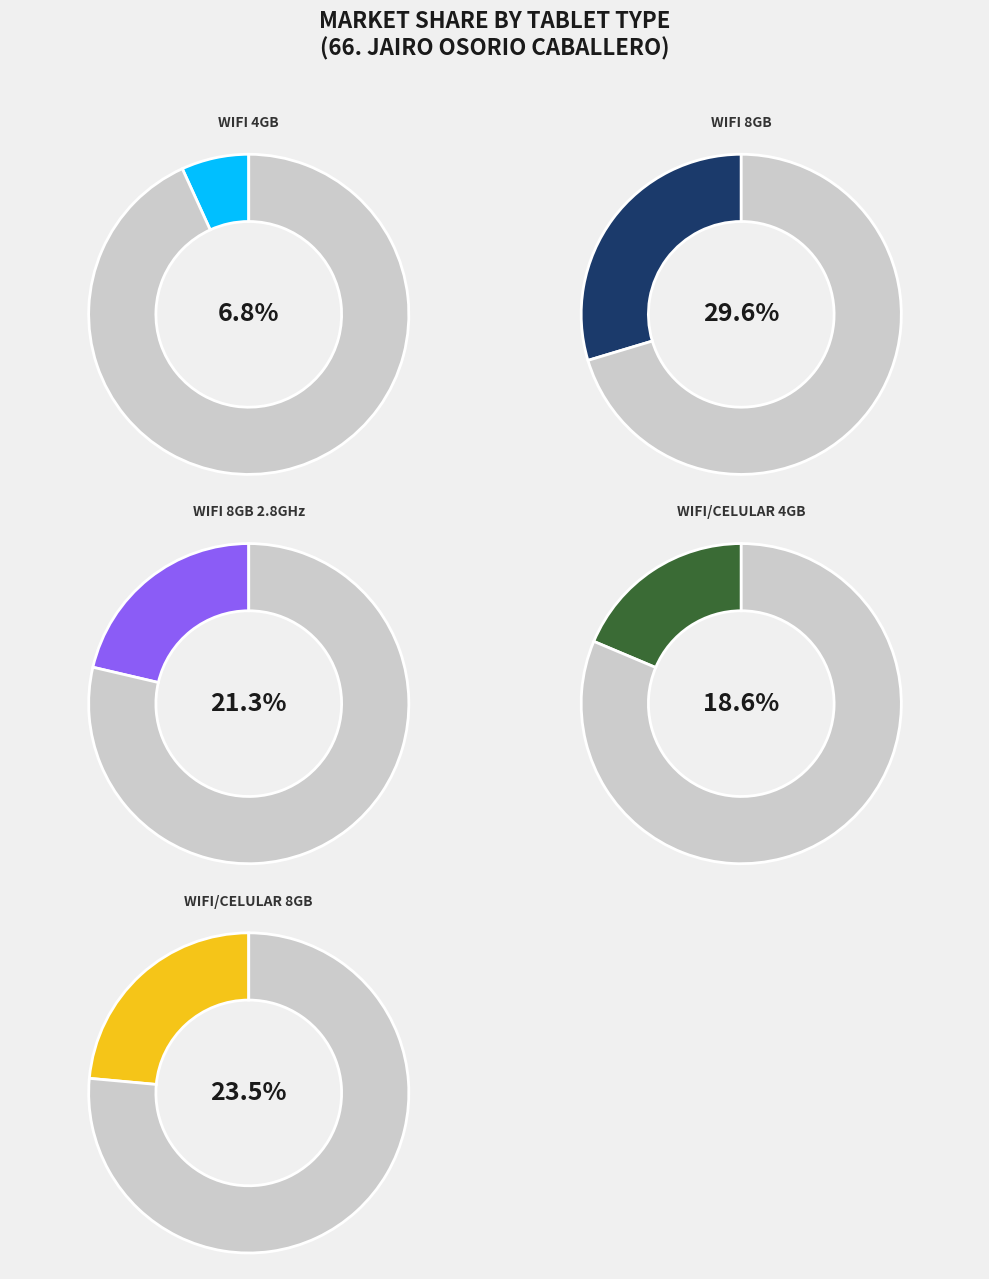

True or false: ETP-TB-17 accounts for 1% of the total.

False